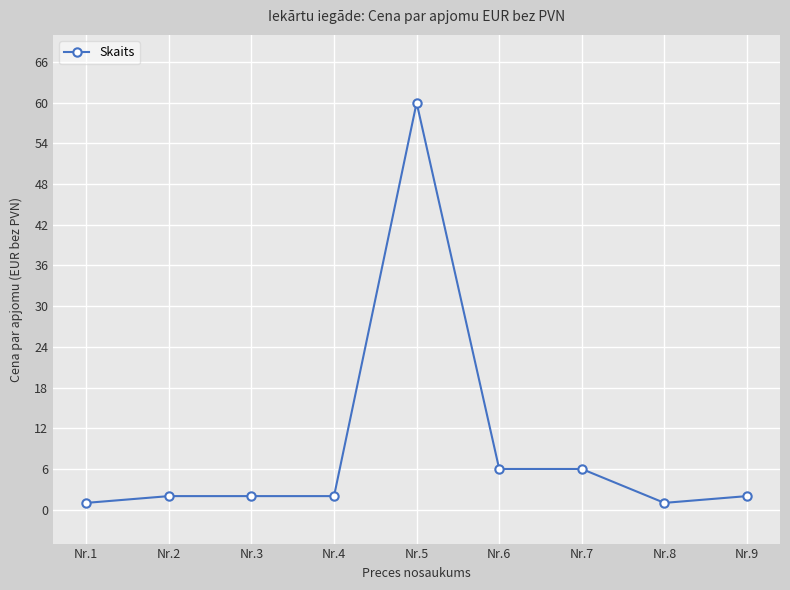

Is it true that the value at Nr.5 is 37?

False